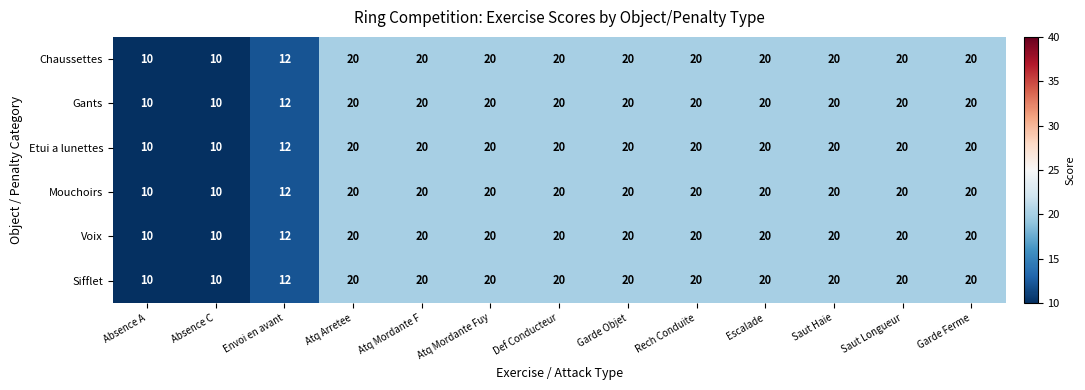

What is the lowest value of the Voix series?

10